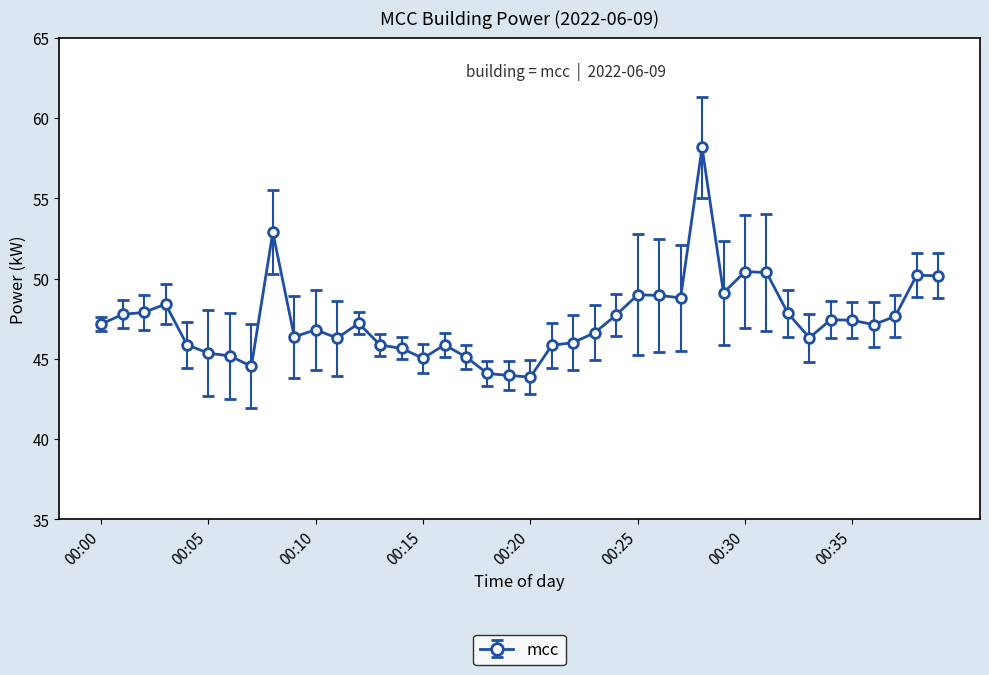

What is the value of the 1st point from the left?

47.2